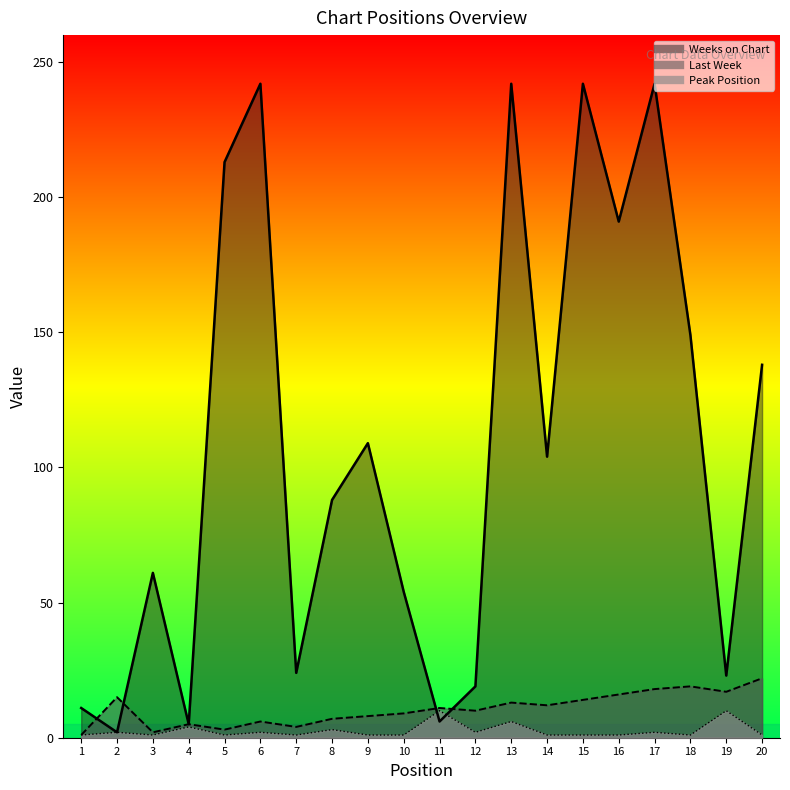

What is the value of the Weeks on Chart point at the 20th from the left?

138